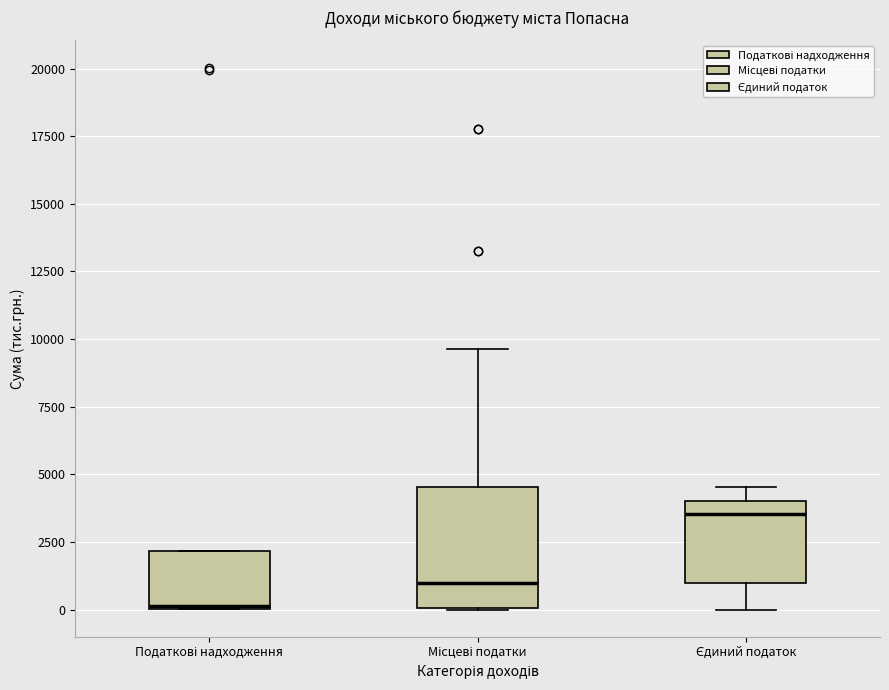

Reading left to right, read every box against the y-axis: the position of its median line, the range the box covers, and the ends of its whiskers. The values are not printed on the chart, so give them approximately, as read against the axis.

Податкові надходження: median 0 (drawn on the box's lower edge), box 0 to 2000, whiskers 0 to 2000
Місцеві податки: median 1000, box 0 to 4500, whiskers 0 to 9500
Єдиний податок: median 3500, box 1000 to 4000, whiskers 0 to 4500